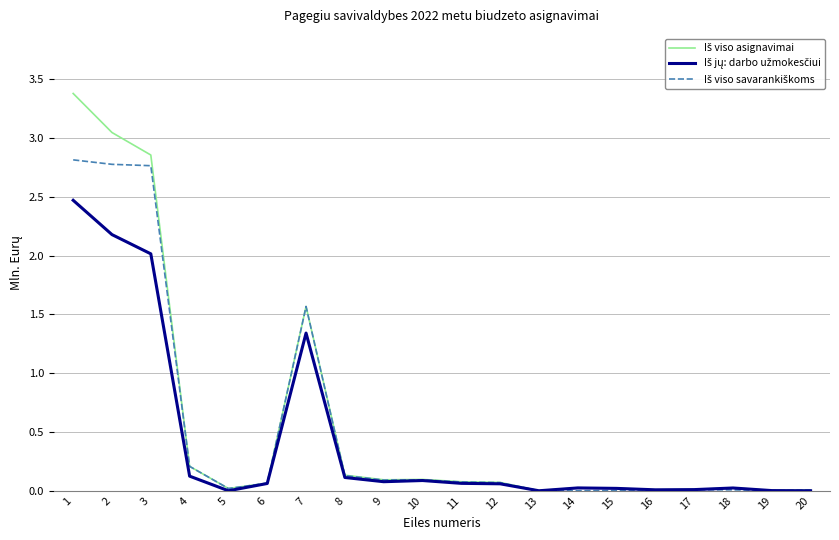

At which category is the sum across all series the highest?

1